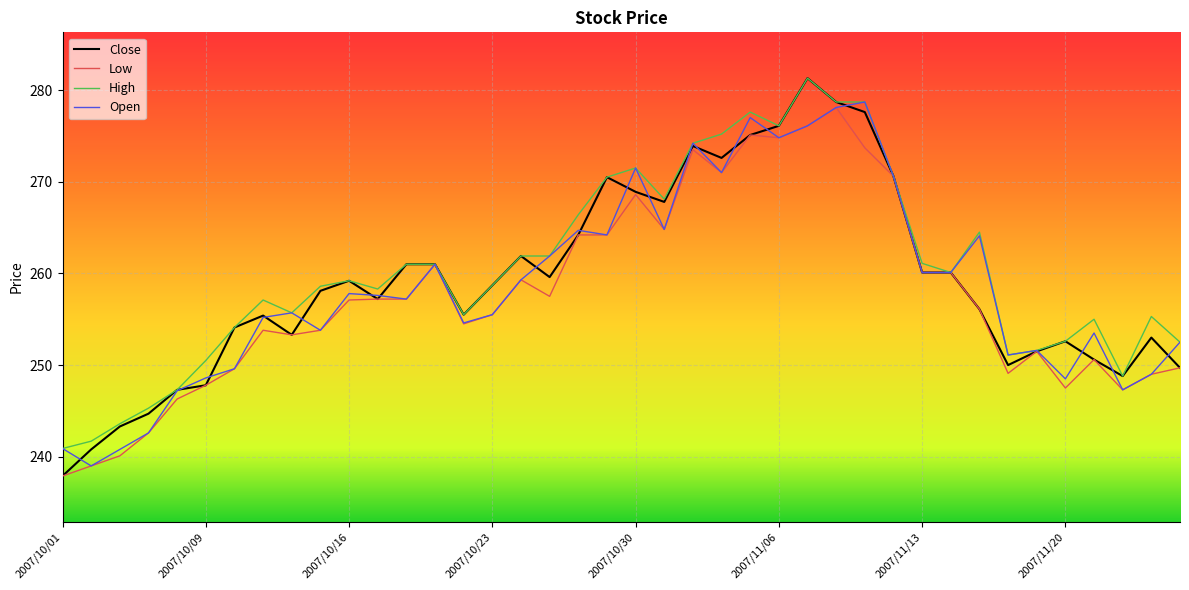

What is the maximum value for Open?

278.7